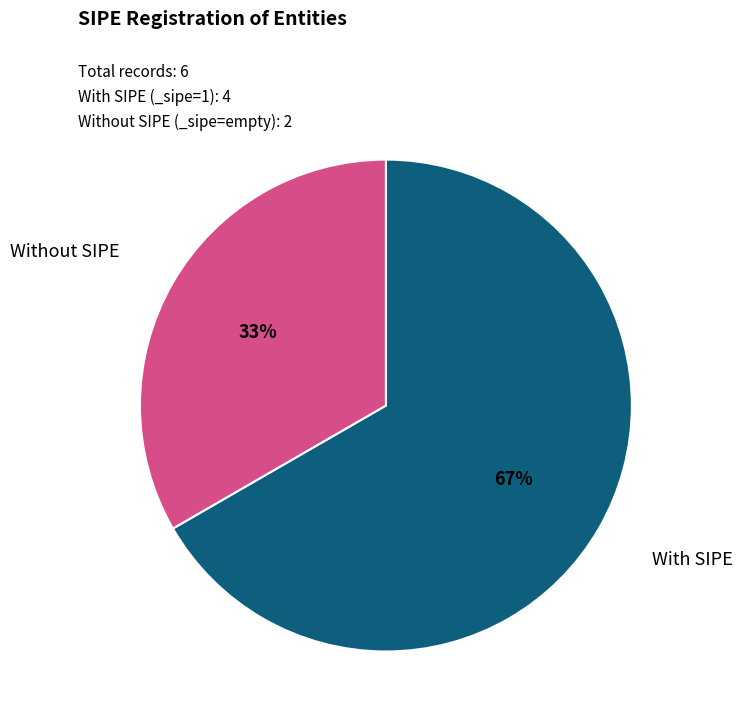

To the nearest percent, what is the average slice percentage?

50%